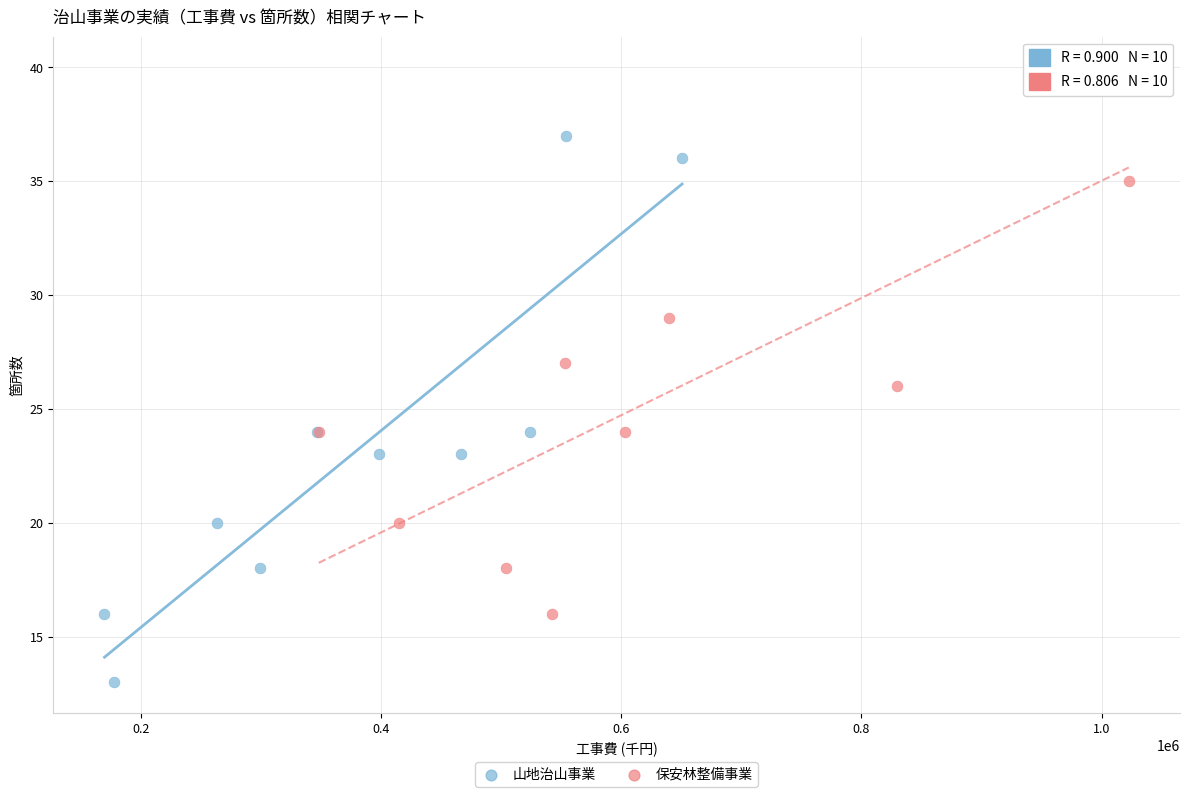

Which series contains the lowest Y value?

山地治山事業